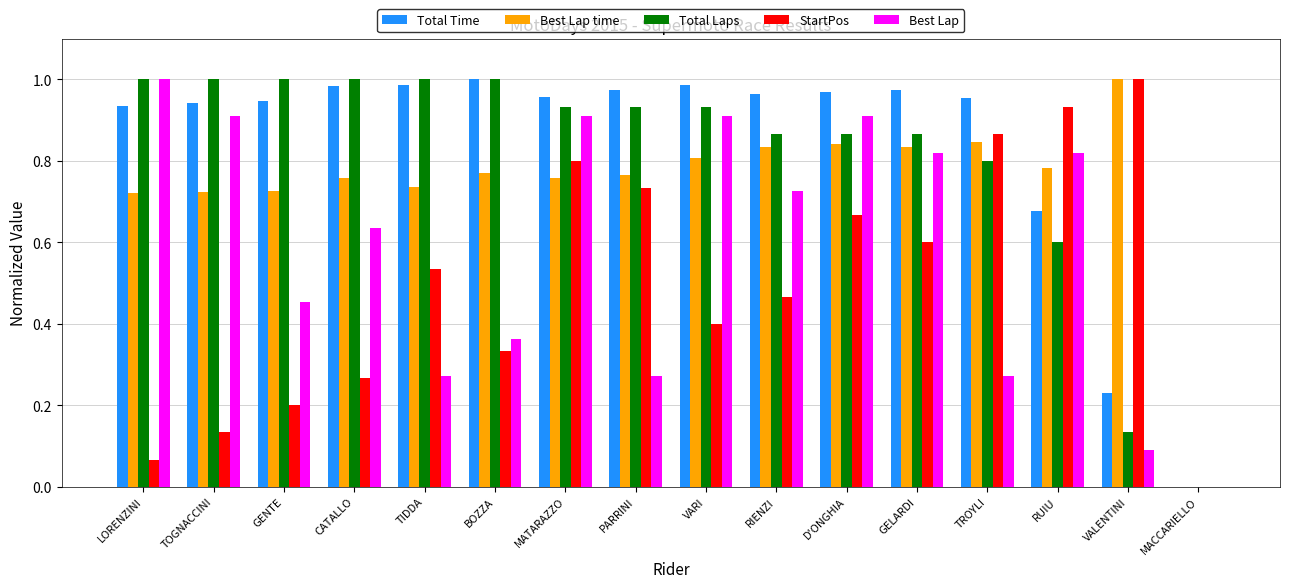

Does the chart contain stacked bars?

No